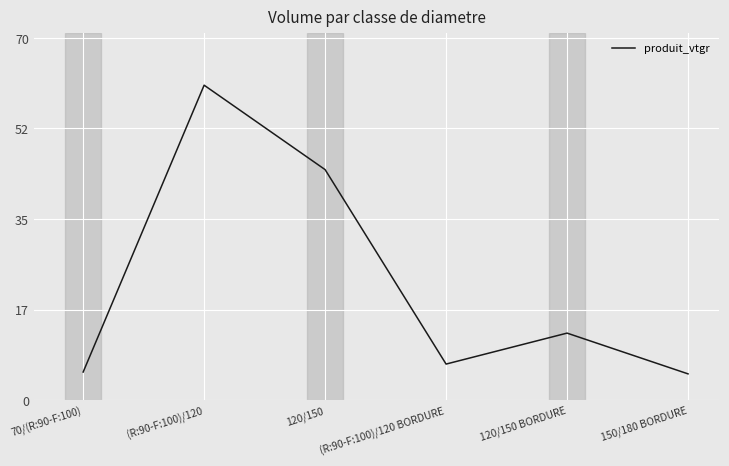

What is the minimum value shown in the chart?

5.1